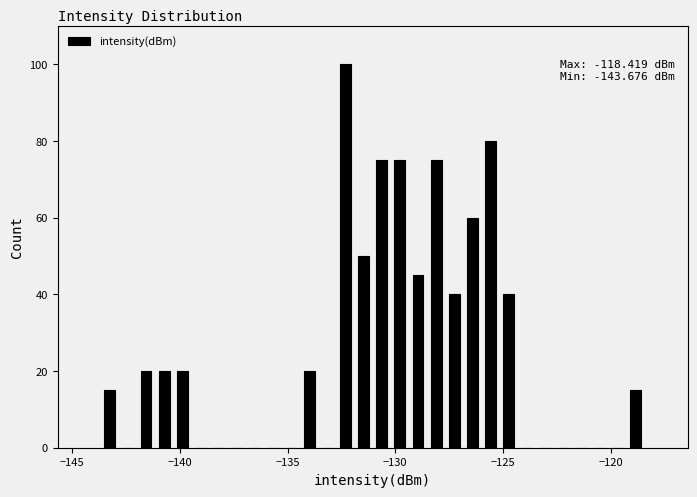

Read against the x-axis, roughly where is the centre of the tallest bar?

-132.5